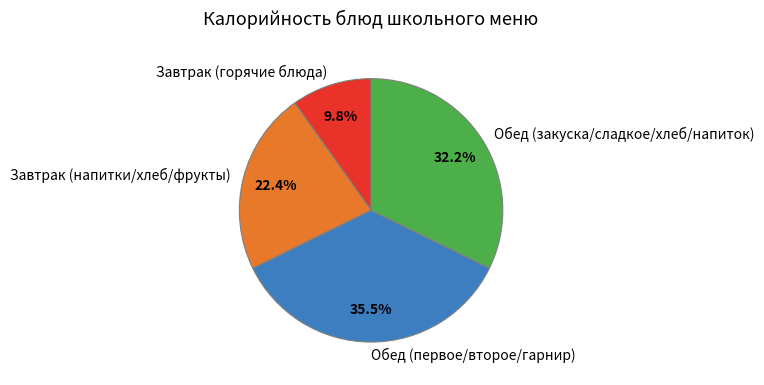

What is the largest slice in the pie chart?

Обед (первое/второе/гарнир)